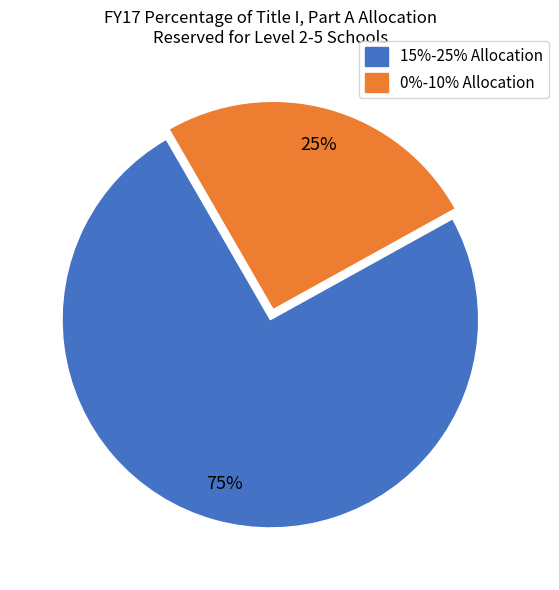

Is there any slice that represents more than half of the pie?

Yes